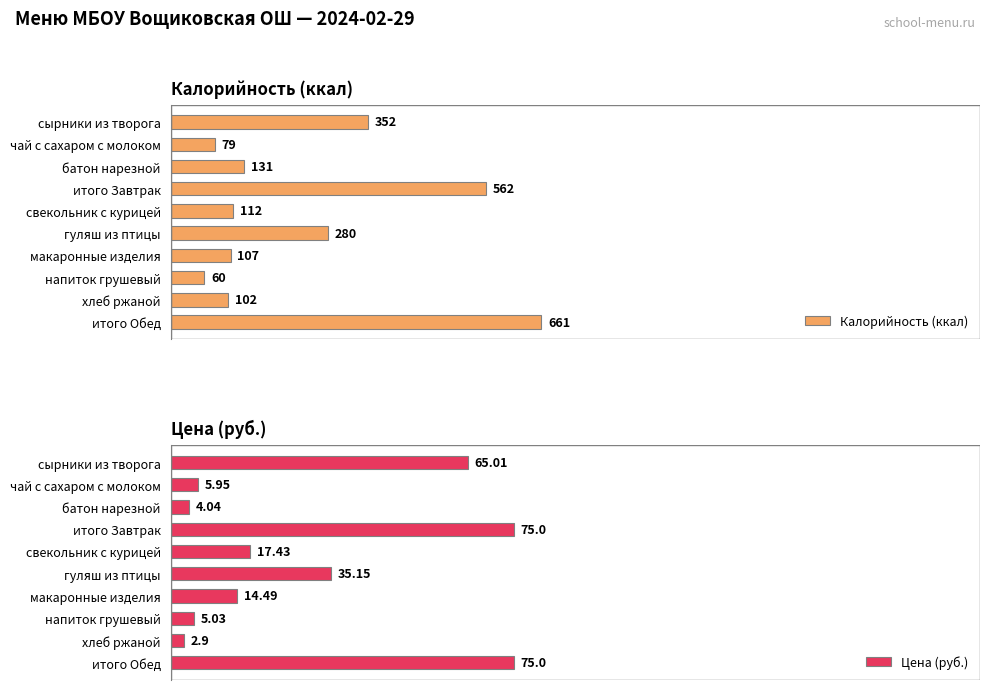

Rank the categories by Калорийность (ккал) value from highest to lowest.

итого Обед, итого Завтрак, сырники из творога, гуляш из птицы, батон нарезной, свекольник с курицей, макаронные изделия, хлеб ржаной, чай с сахаром с молоком, напиток грушевый